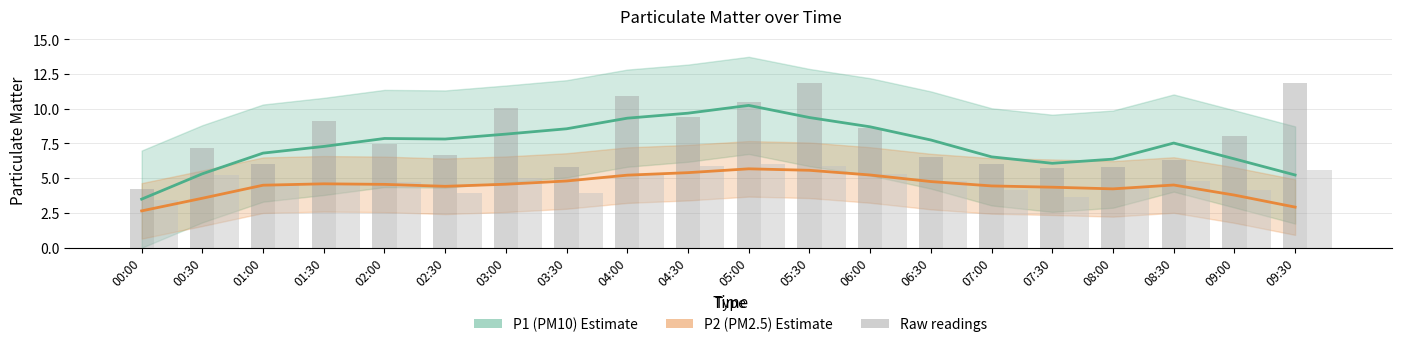

Which has a higher value, 00:00 or 06:00?

06:00